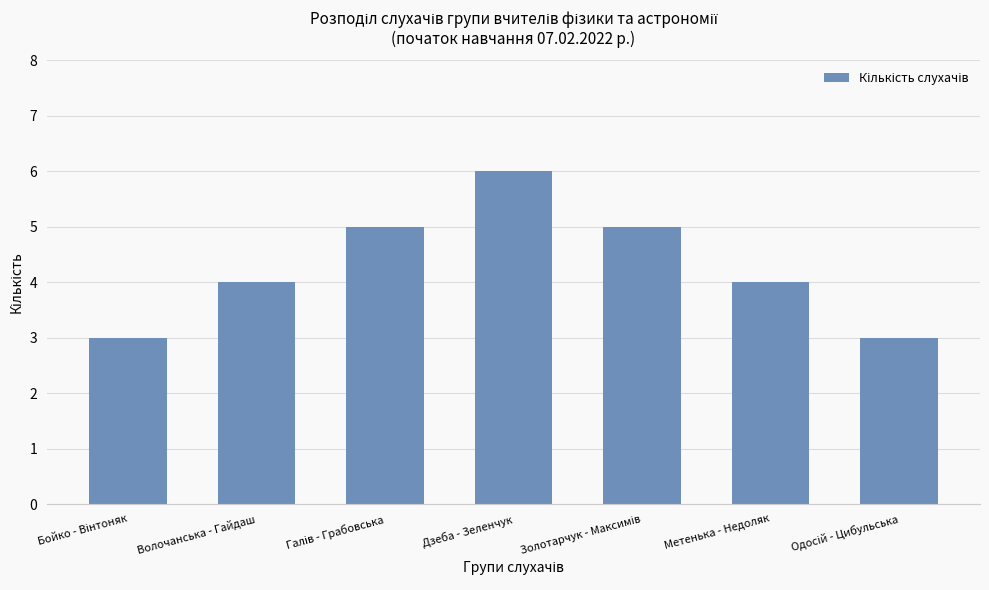

What is the sum of all values?

30